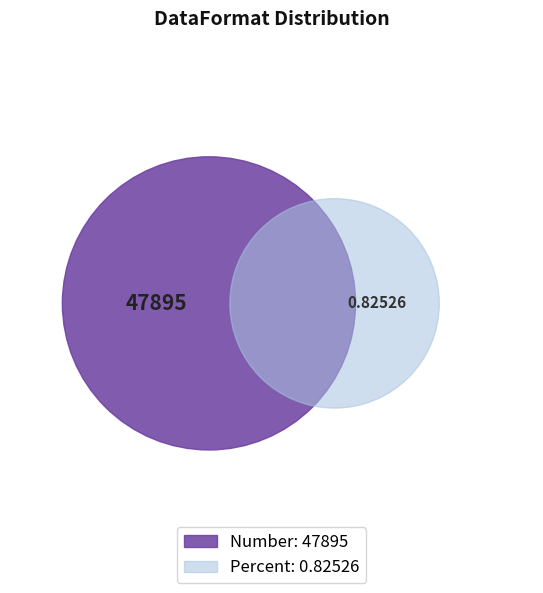

What is the smallest slice in the pie chart?

Percent